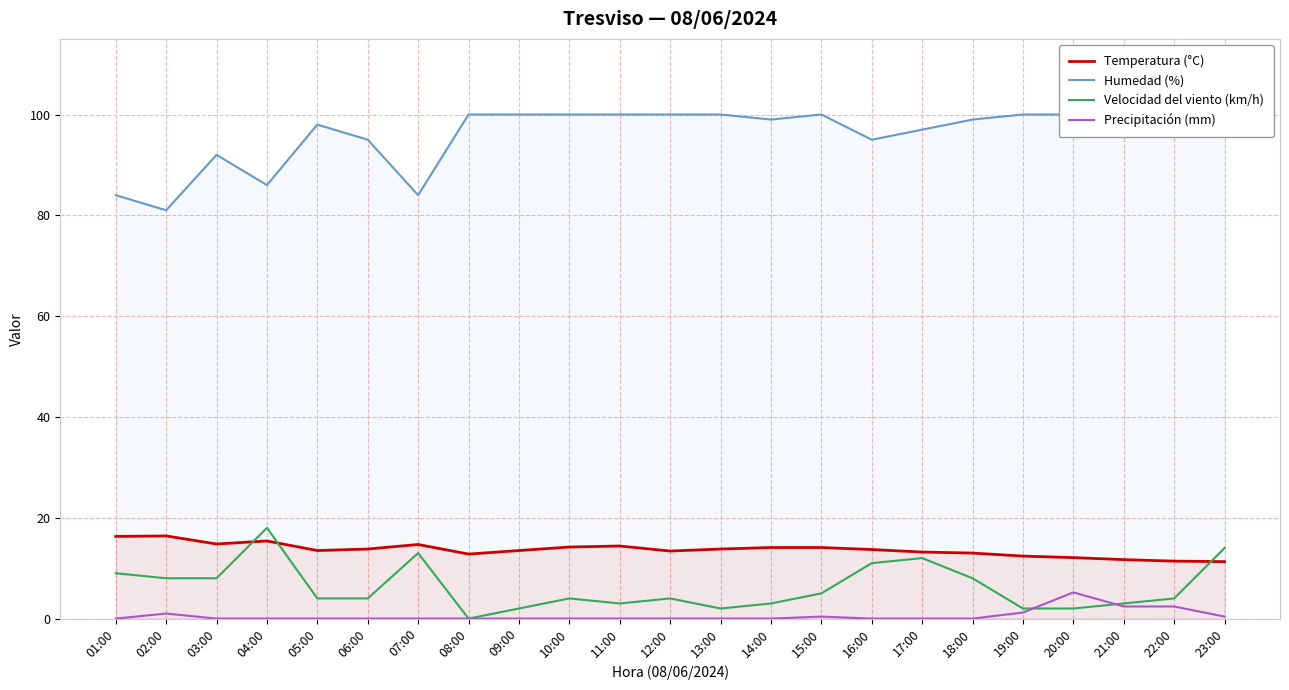

The value of Precipitación (mm) at 22:00 is 1.5. True or false?

False